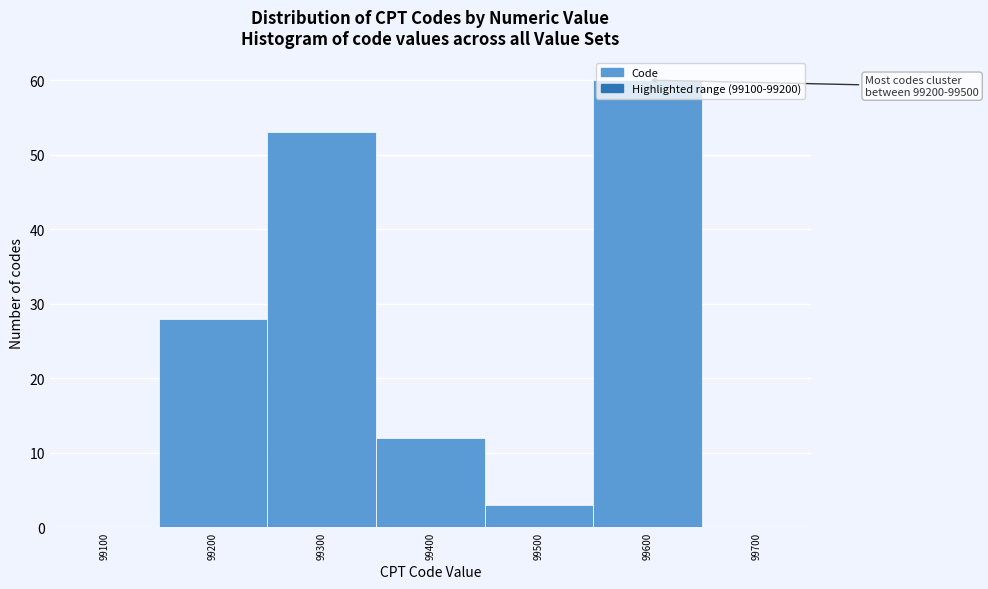

What is the sum of all values?

156